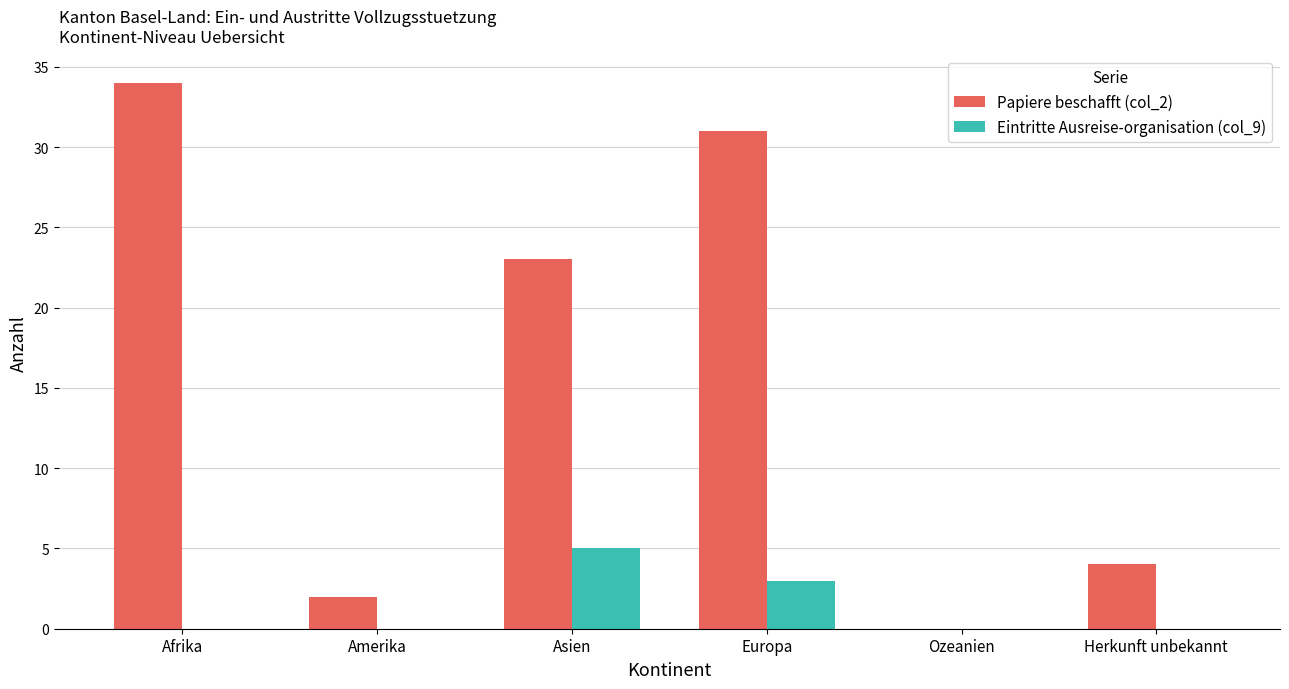

The value of Papiere beschafft (col_2) at Amerika is 2. True or false?

True